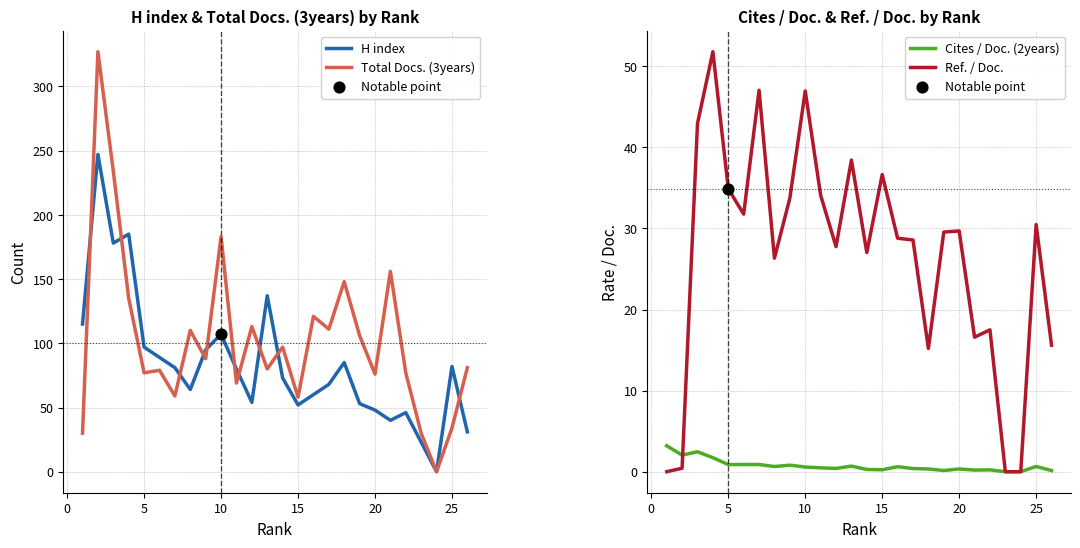

Which series has the widest spread of Y values?

Total Docs. (3years)